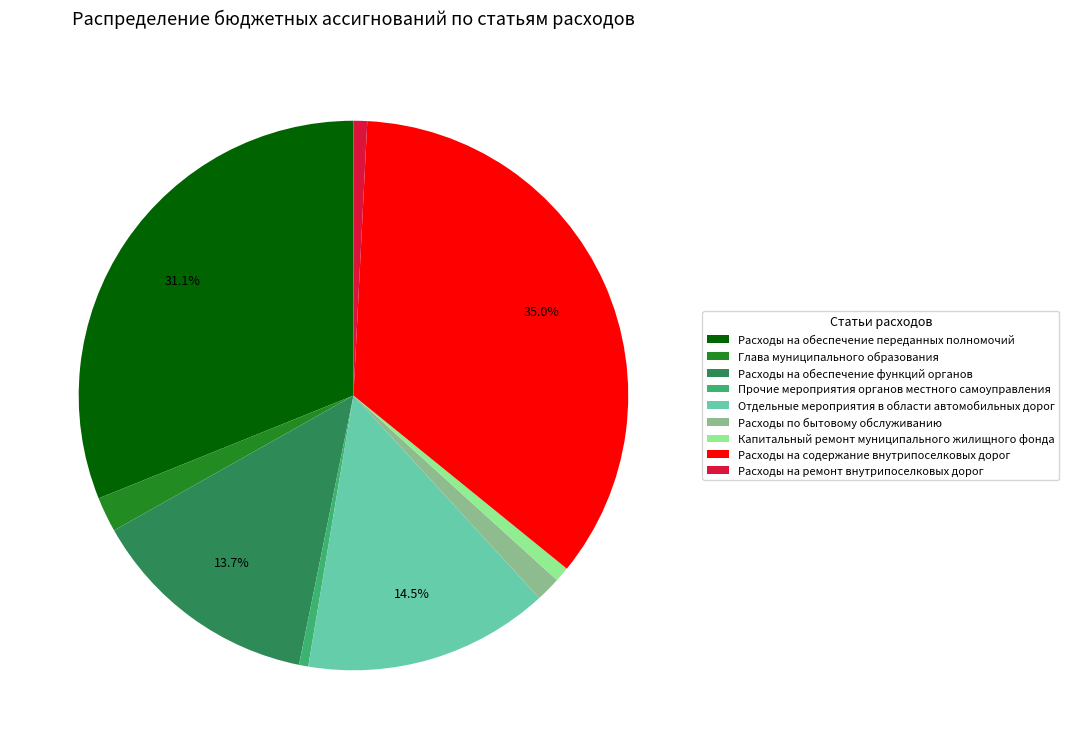

To the nearest percent, what is the average slice percentage?

11%